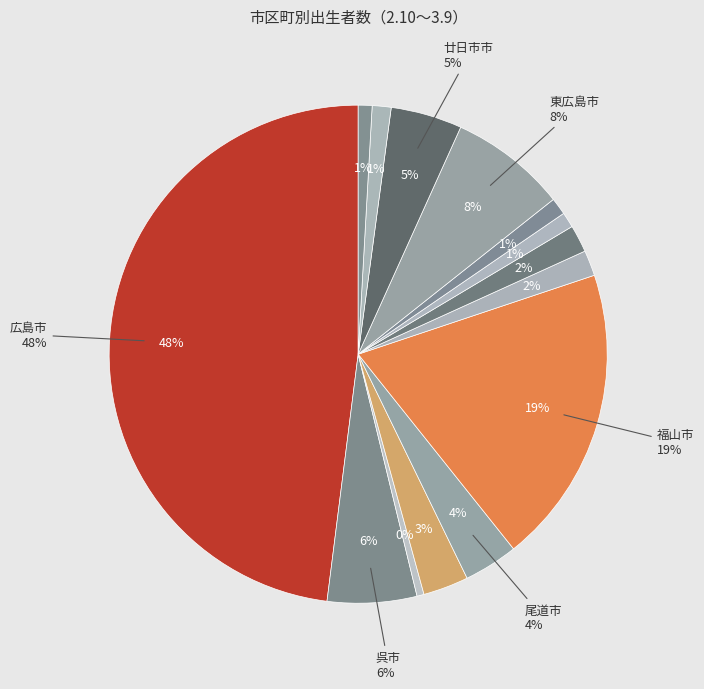

Is the sum of 三次市 and 福山市 greater than half?

No